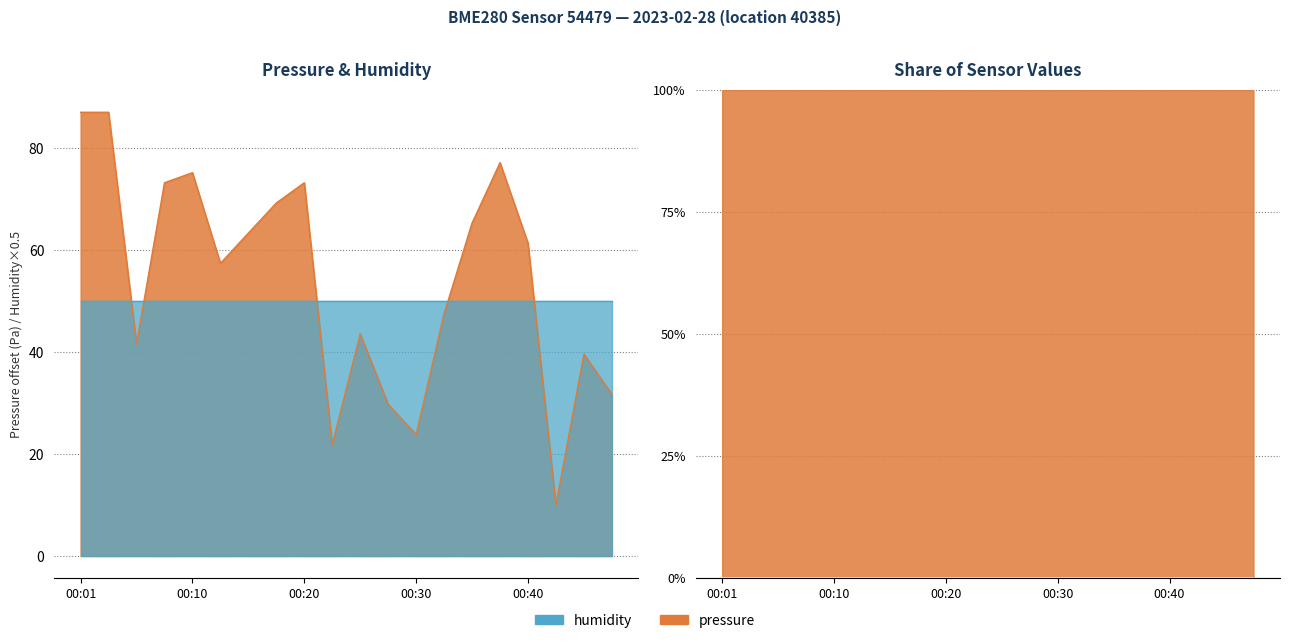

Reading left to right, extract all data points from this chart.

00:01=87.0	00:03=87.0	00:06=41.6	00:08=73.2	00:10=75.2	00:13=57.4	00:15=63.3	00:18=69.2	00:20=73.2	00:23=21.8	00:25=43.6	00:27=29.8	00:30=23.8	00:32=47.5	00:35=65.3	00:37=77.2	00:40=61.4	00:42=10.0	00:45=39.6	00:47=31.7